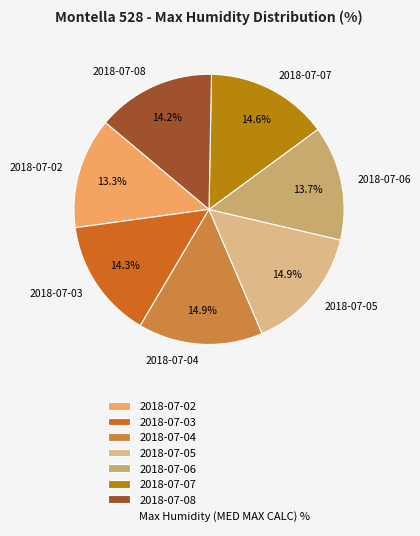

Between 2018-07-08 and 2018-07-02, which is larger?

2018-07-08